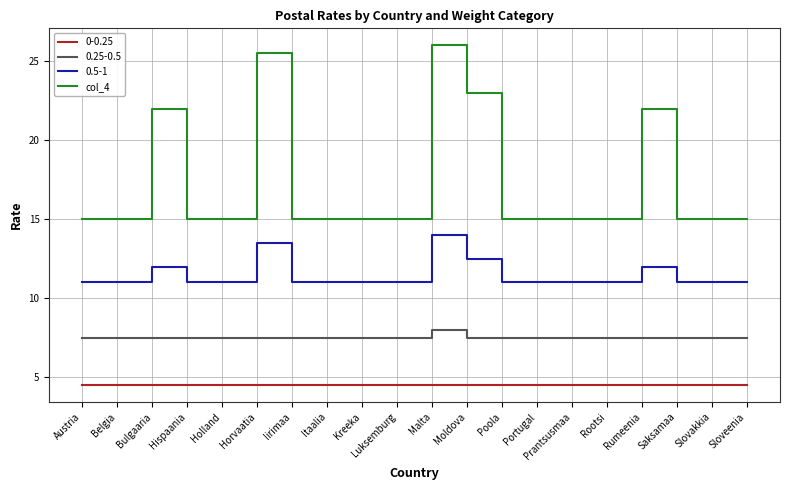

What position from the right is Austria?

20